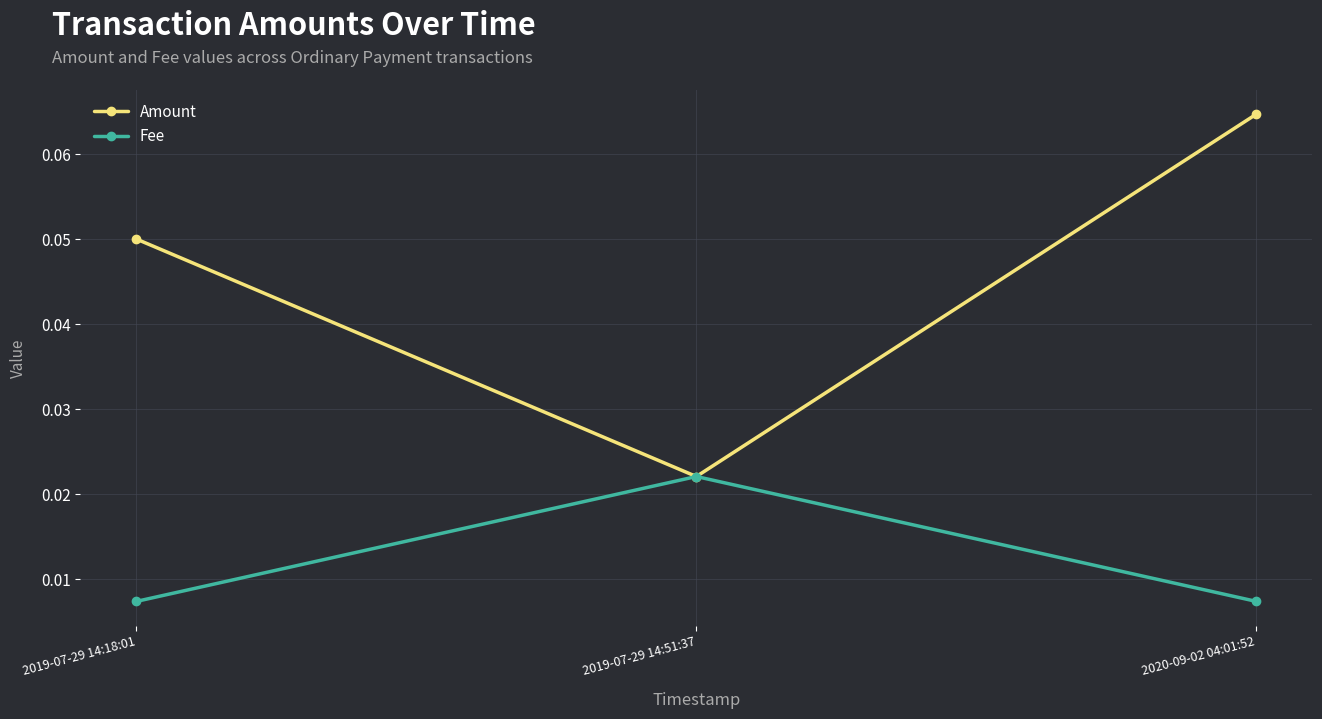

Which category has the lowest value in the Amount series?

2019-07-29 14:51:37